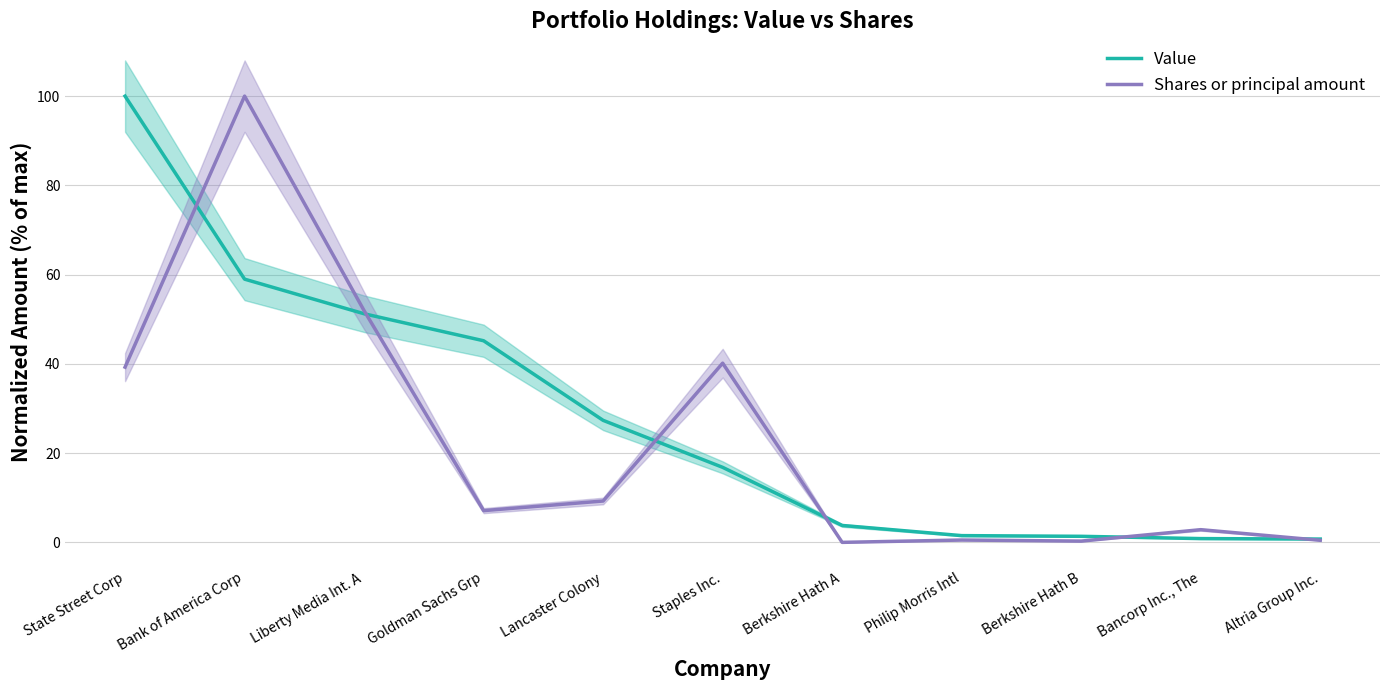

What is the difference between the highest and lowest values at Altria Group Inc.?

0.3